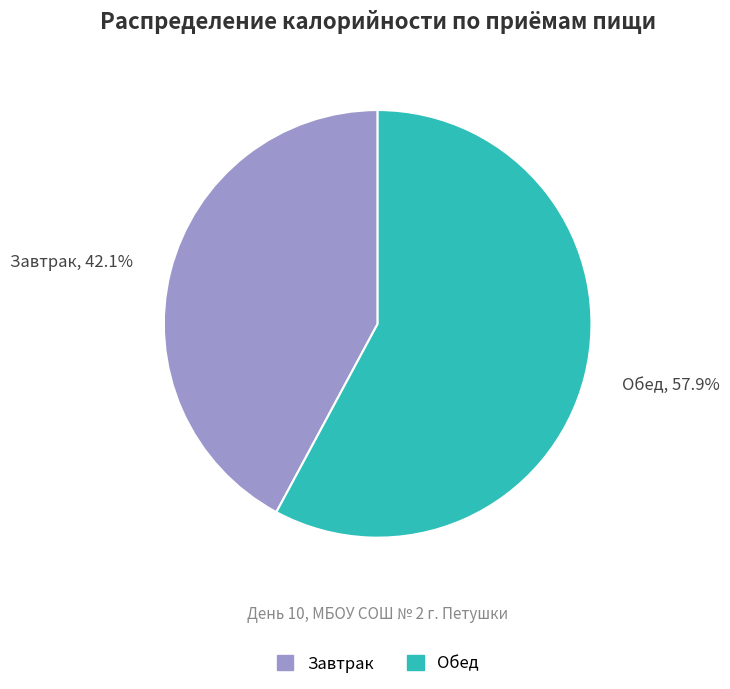

What percentage is the Обед slice, to the nearest percent?

58%